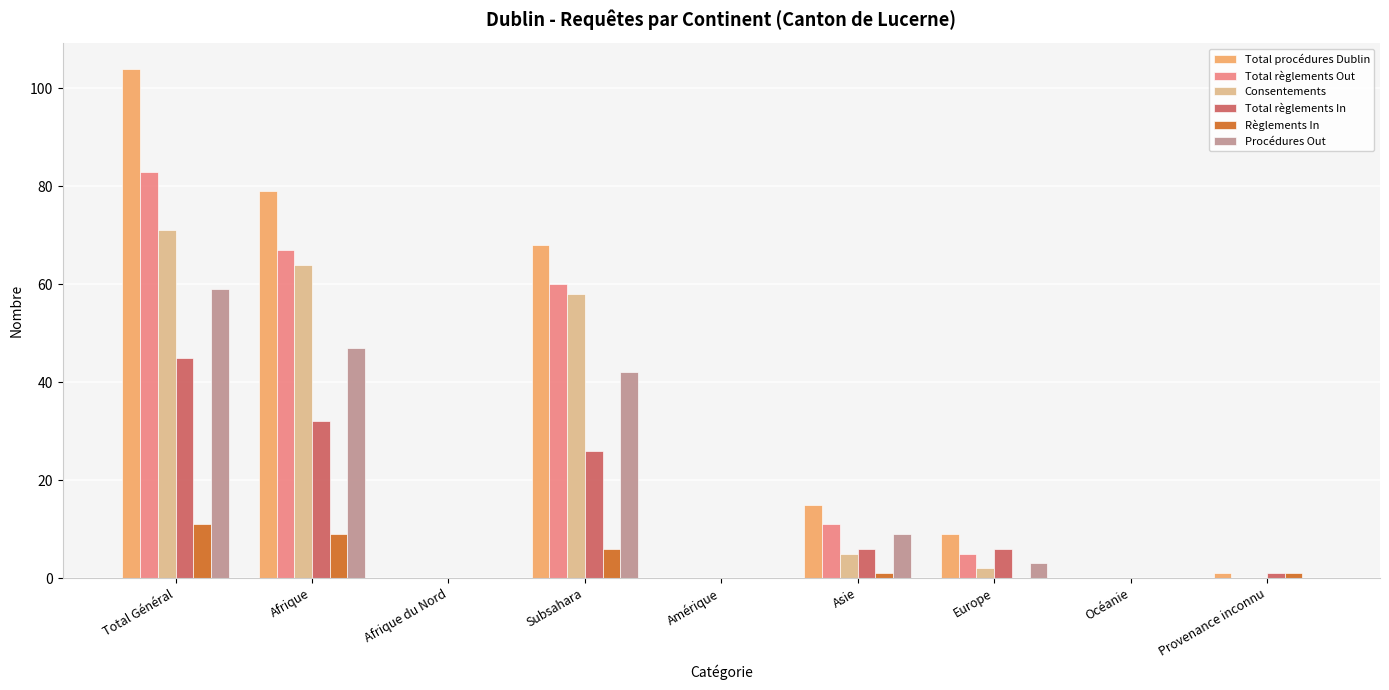

The Total règlements Out series shows 58 at Provenance inconnu. True or false?

False